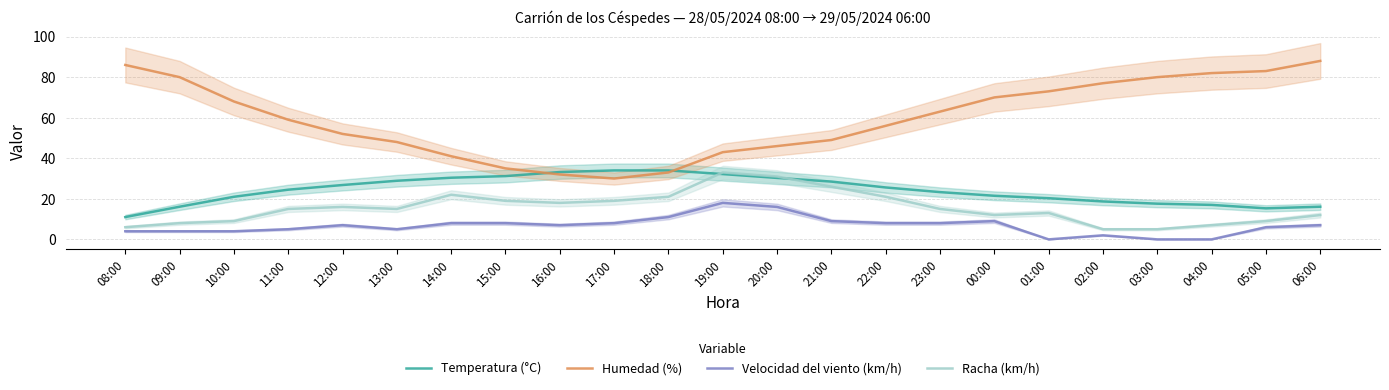

Which has a higher value, 00:00 or 13:00?

13:00